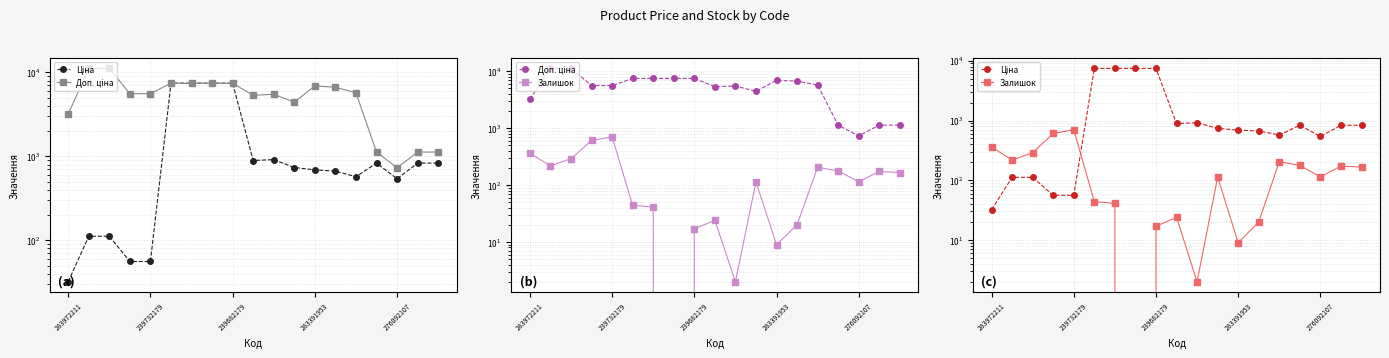

What is the average value of the Залишок series?

172.7